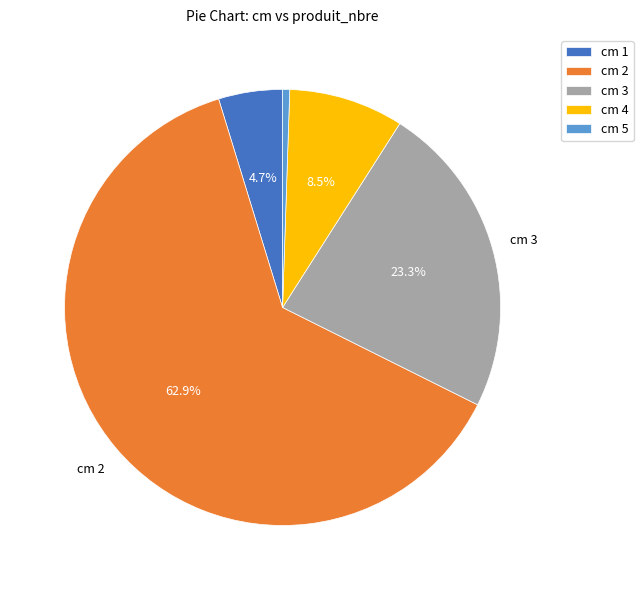

Is the sum of cm 3 and cm 4 greater than half?

No